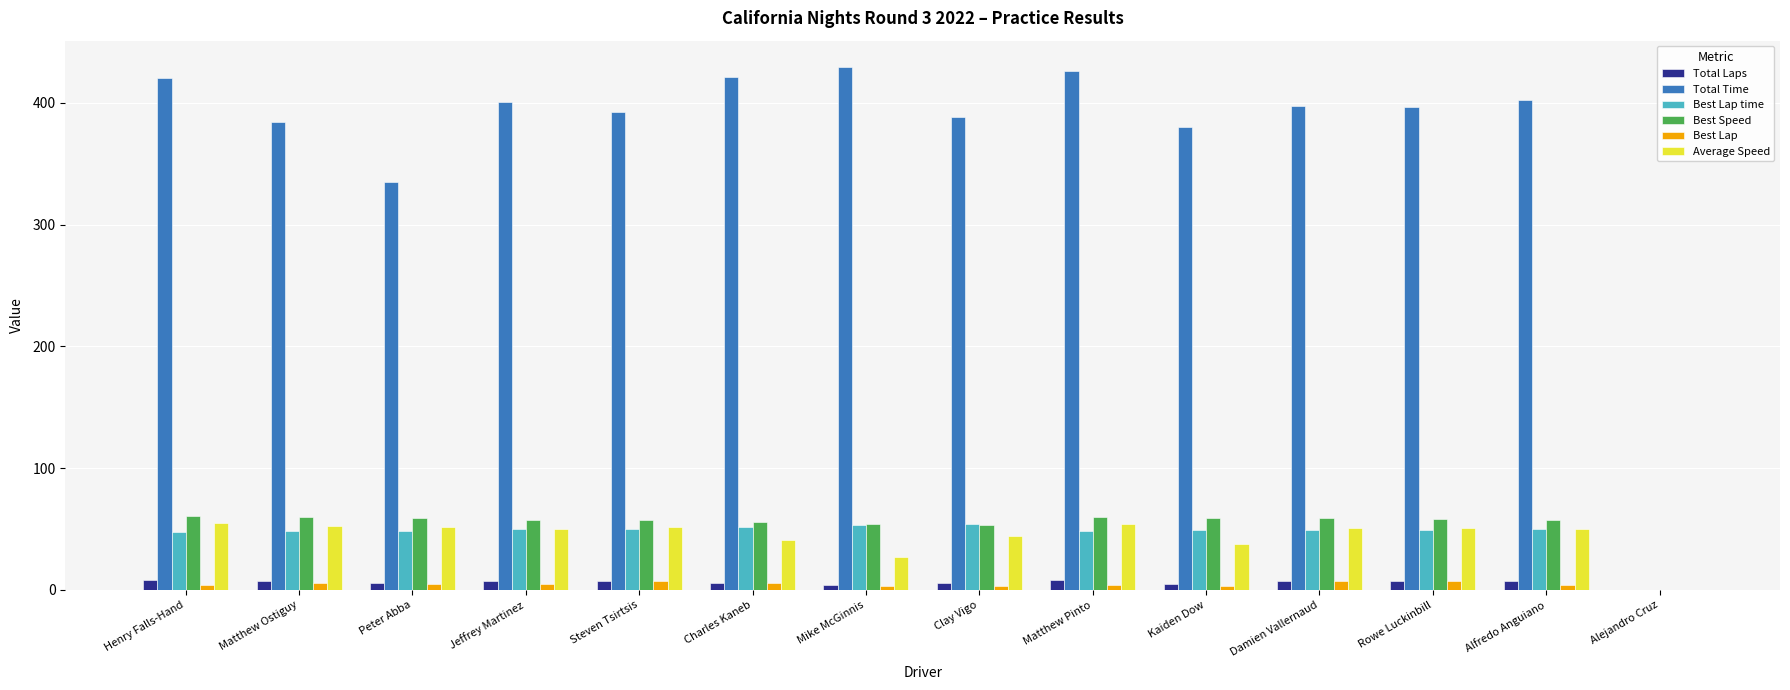

The Best Lap time series shows 49.9 at Steven Tsirtsis. True or false?

True